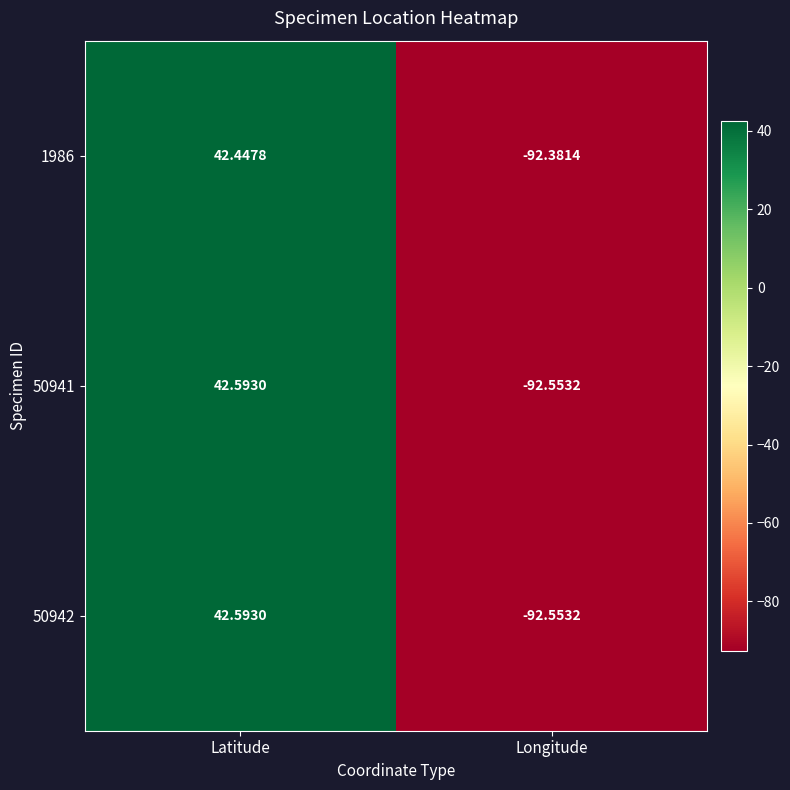

At which category is the sum across all series the highest?

Latitude